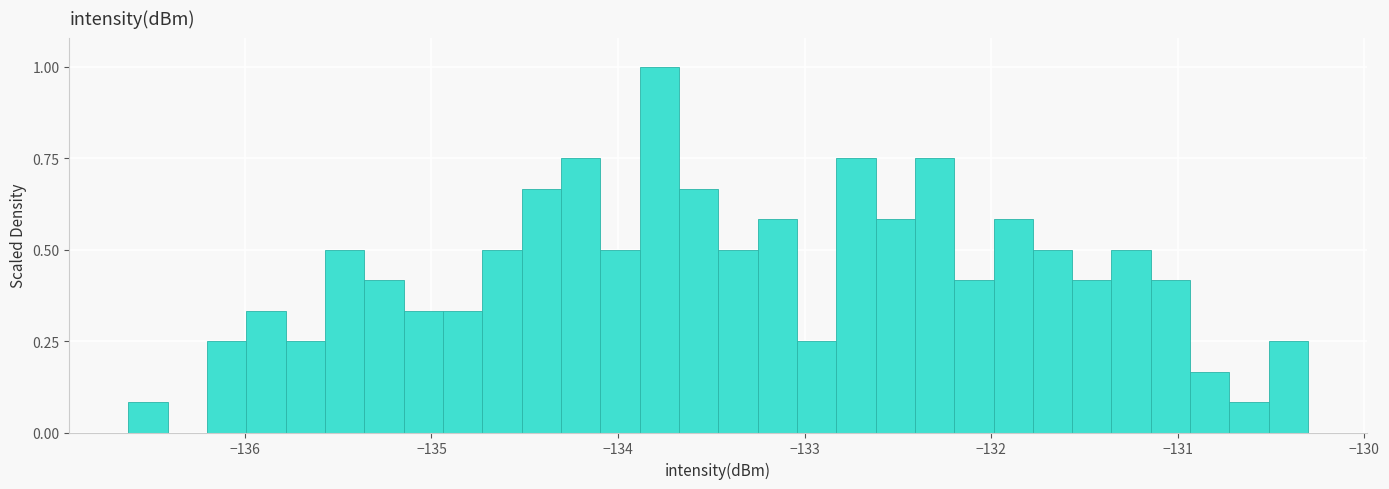

Around what value on the x-axis is the tallest bar? Give the approximate position of its centre, as read against the axis.

-133.8